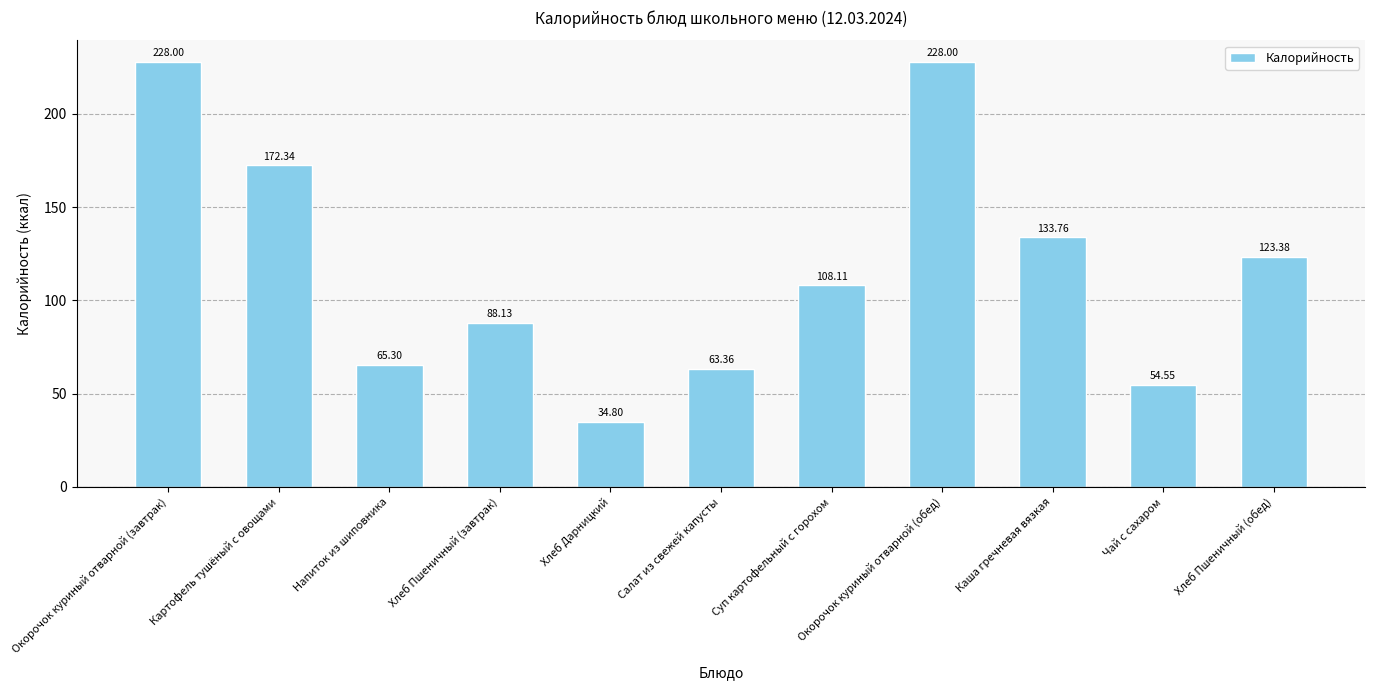

What is the difference between the maximum and minimum values?

193.2